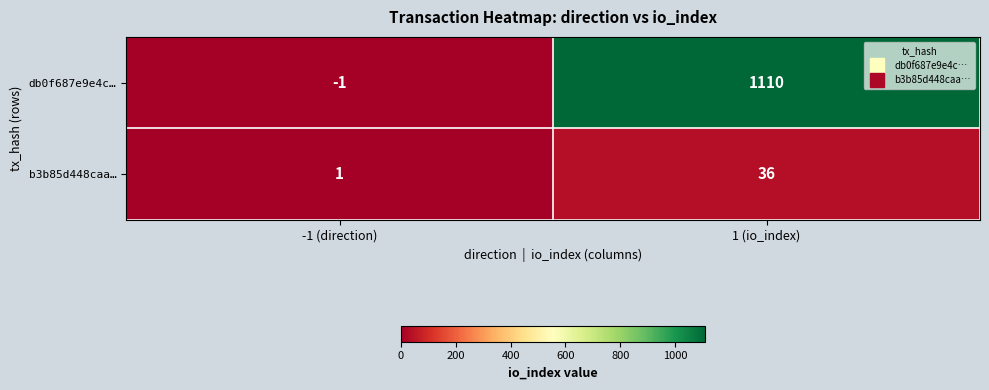

Is it true that b3b85d448caa… equals 36 at 1 (io_index)?

True